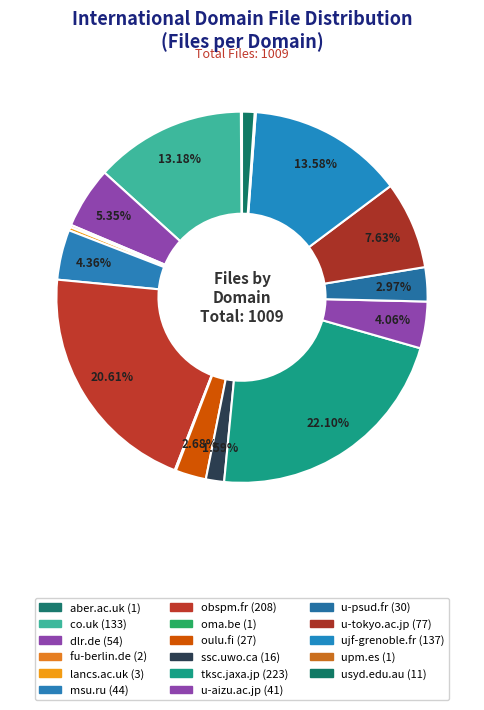

To the nearest percent, what is the average slice percentage?

6%